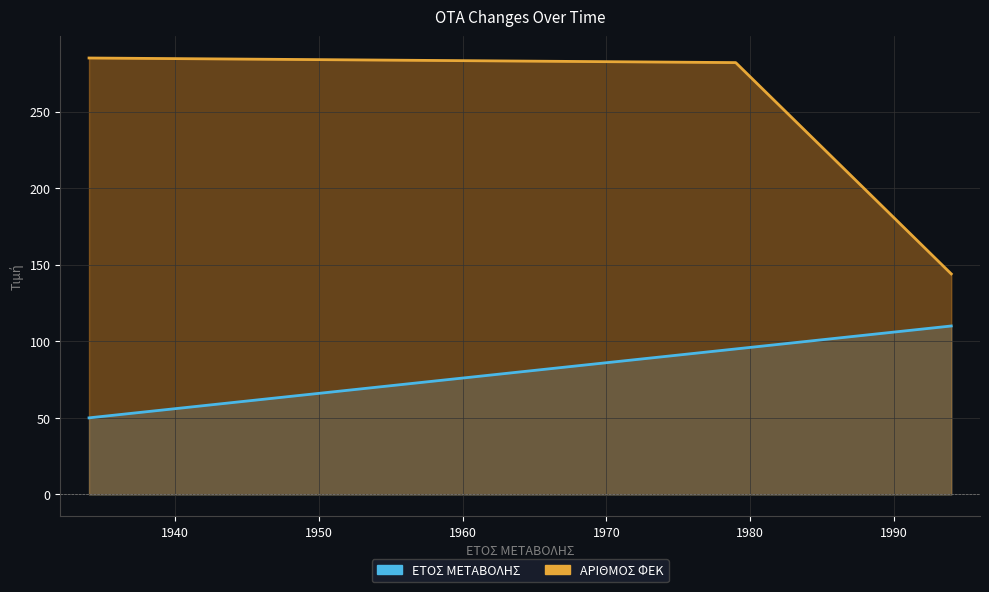

At which label does ΕΤΟΣ ΜΕΤΑΒΟΛΗΣ reach its minimum?

31/08/1934